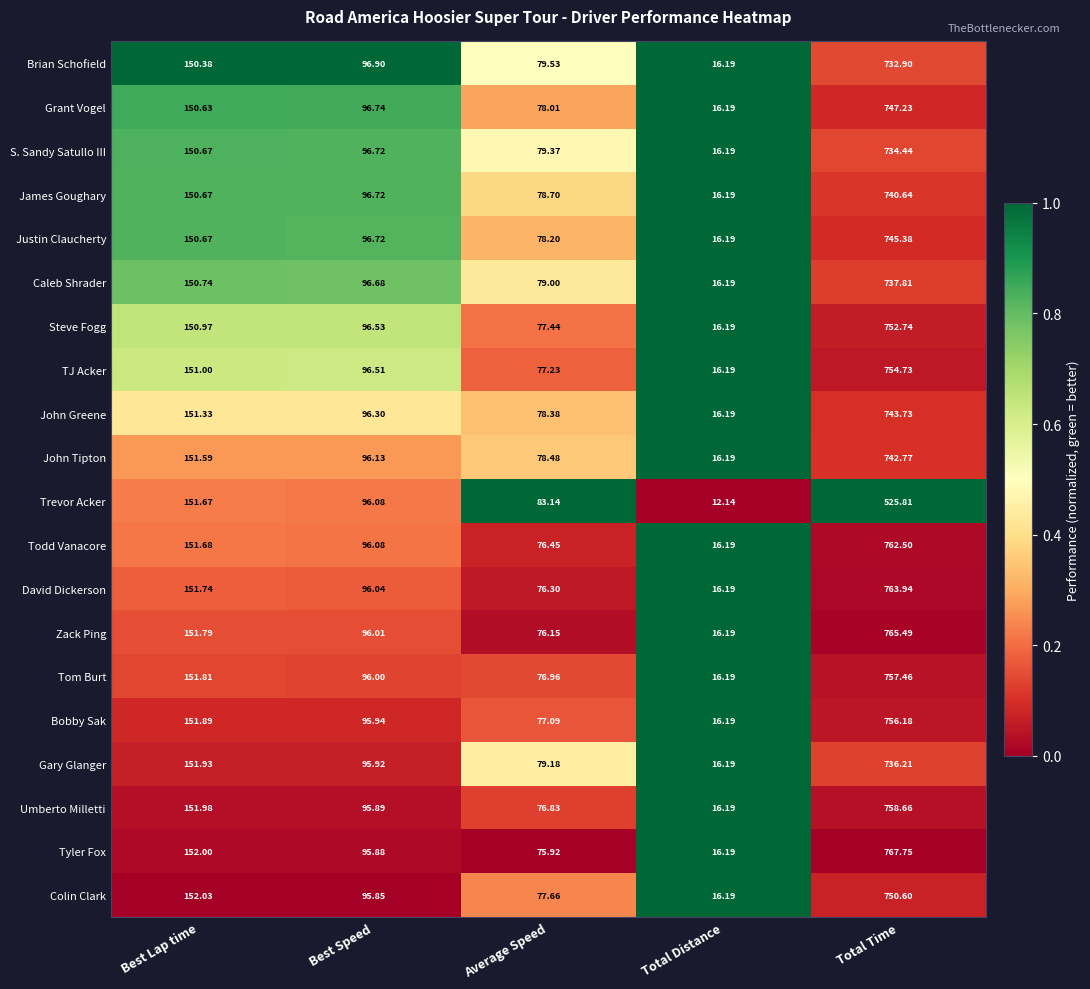

Which category has the highest value across all series?

Total Time